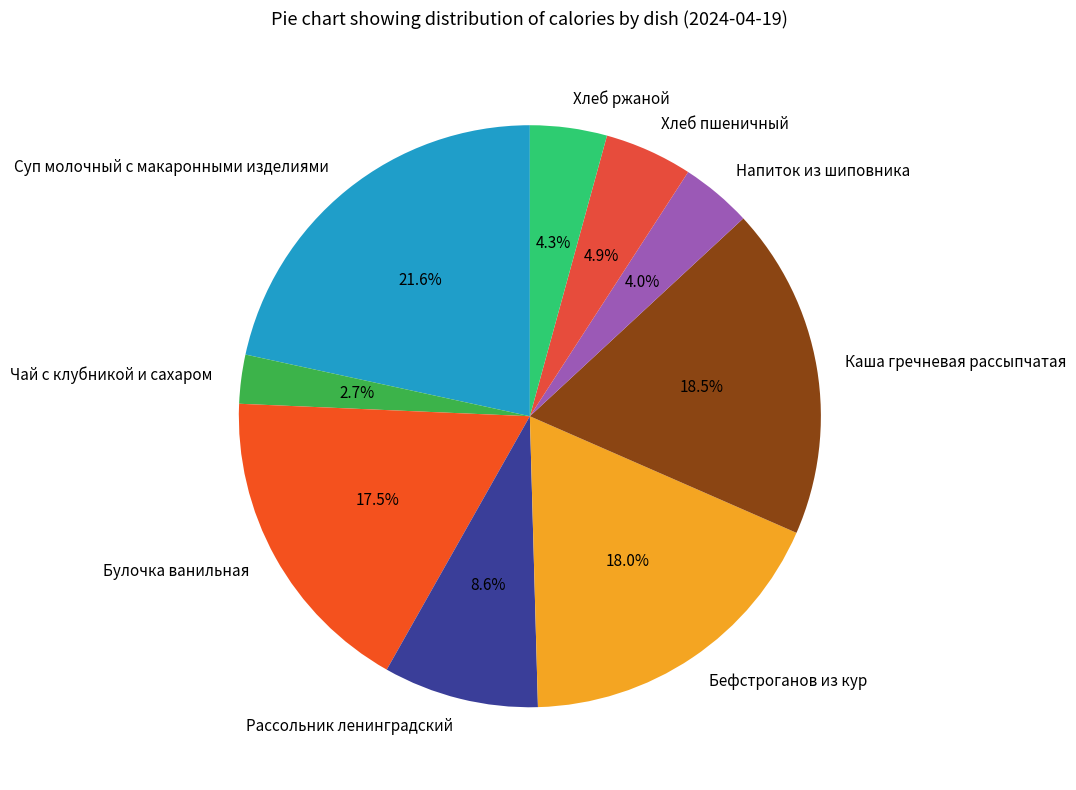

How much of the chart is everything except Бефстроганов из кур?

82.0%